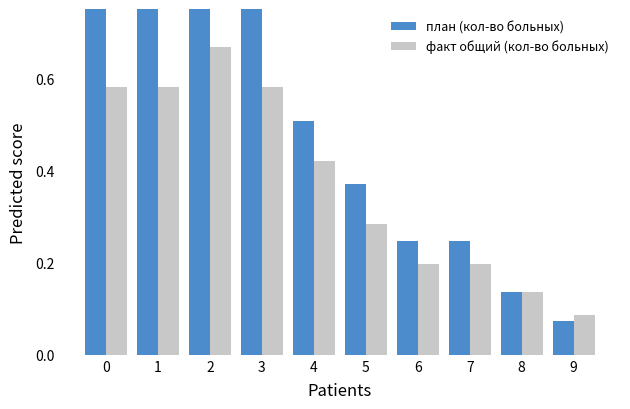

What is the difference between the maximum and second lowest values in the факт общий (кол-во больных) series?

0.5